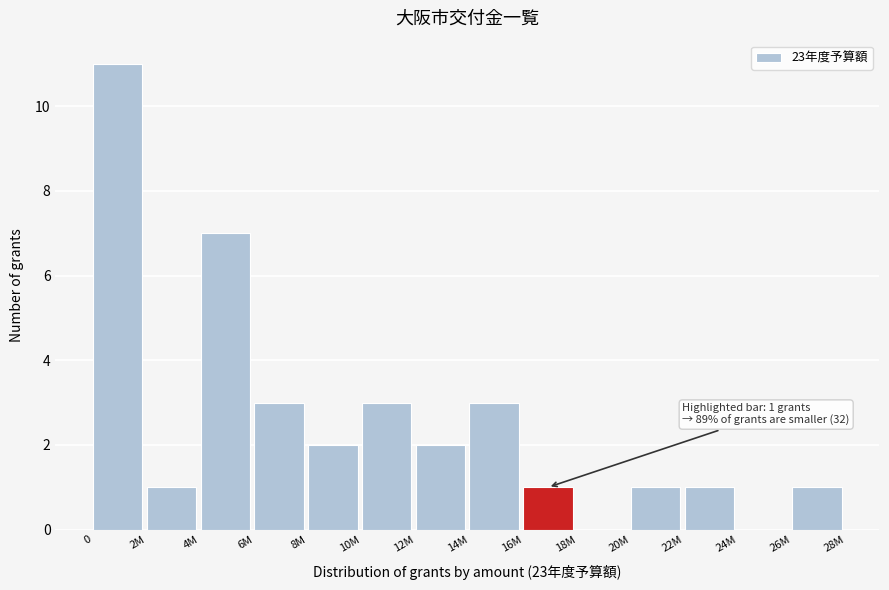

Reading left to right, list all the values displayed in this chart.

0=11	2M=1	4M=7	6M=3	8M=2	10M=3	12M=2	14M=3	16M=1	18M=0	20M=1	22M=1	24M=0	26M=1